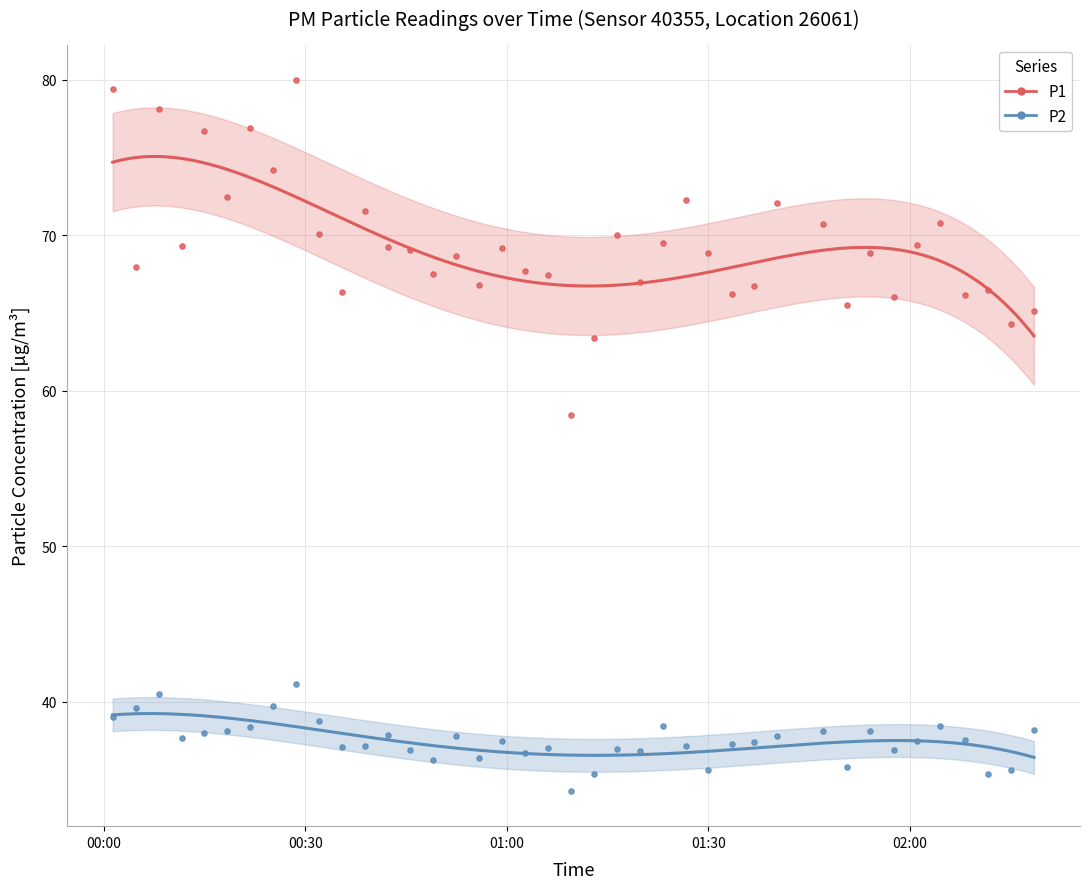

Which series contains the lowest Y value?

P2